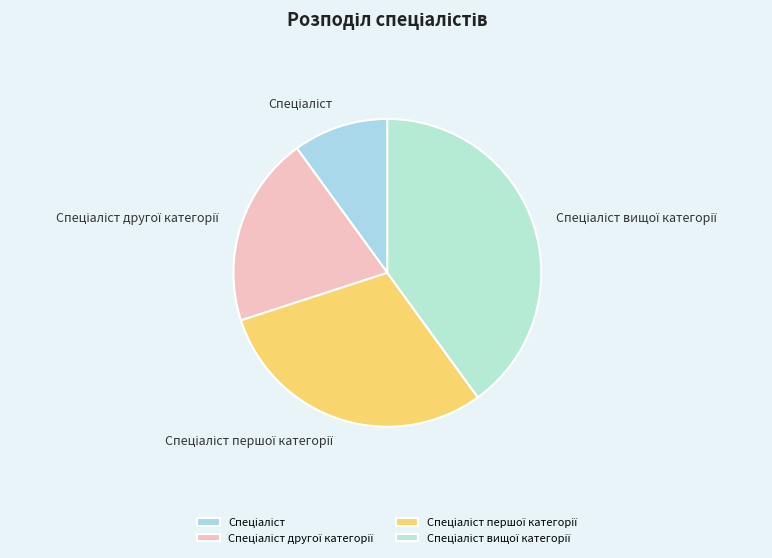

How many segments does this pie chart have?

4